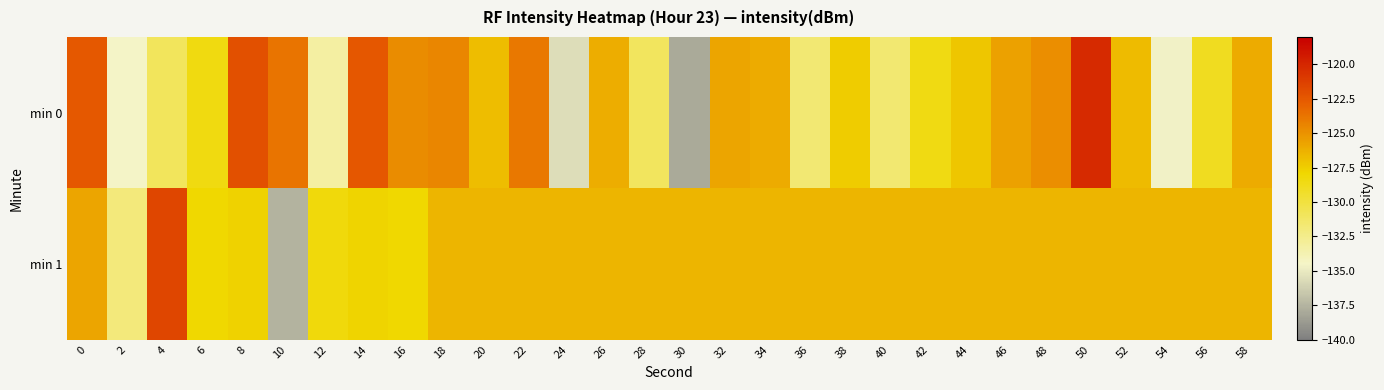

Reading left to right, extract all data points from this chart.

min 0: 0=-122.5	2=-134.5	4=-130.9	6=-128.4	8=-122.1	10=-123.7	12=-133.3	14=-122.4	16=-124.7	18=-124.5	20=-126.9	22=-123.9	24=-135.6	26=-126.1	28=-131.0	30=-138.0	32=-125.8	34=-126.1	36=-131.7	38=-127.4	40=-131.6	42=-128.5	44=-127.1	46=-125.6	48=-124.9	50=-120.2	52=-126.7	54=-134.6	56=-128.9	58=-126.0
min 1: 0=-125.8	2=-131.9	4=-121.5	6=-128.0	8=-127.7	10=-137.6	12=-128.2	14=-127.7	16=-127.9	18=-126.5	20=-126.5	22=-126.5	24=-126.5	26=-126.5	28=-126.5	30=-126.5	32=-126.5	34=-126.5	36=-126.5	38=-126.5	40=-126.5	42=-126.5	44=-126.5	46=-126.5	48=-126.5	50=-126.5	52=-126.5	54=-126.5	56=-126.5	58=-126.5